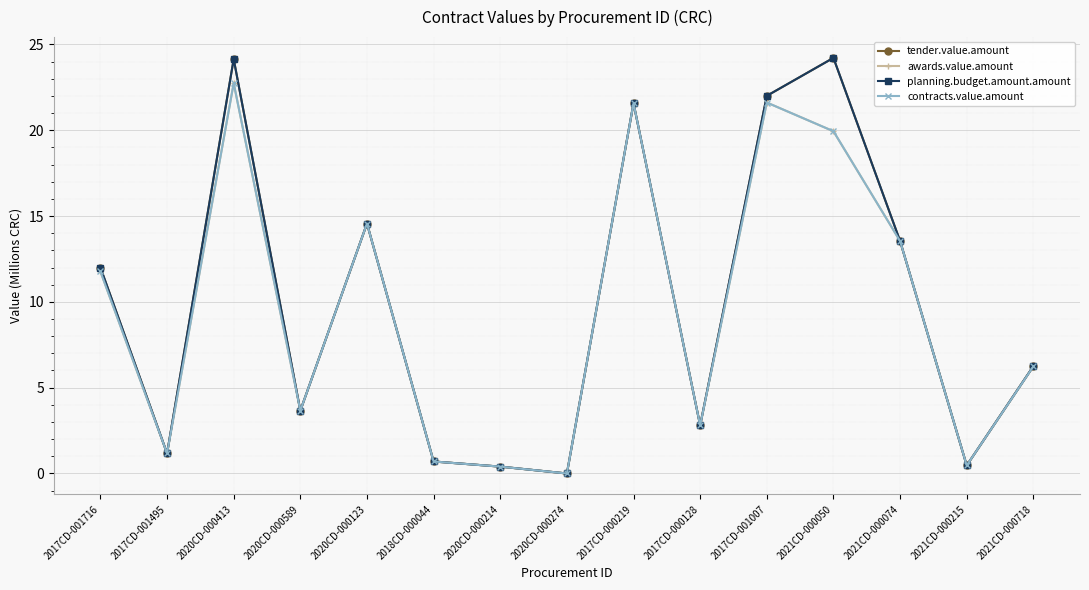

Is this an area chart (filled region under the line)?

No